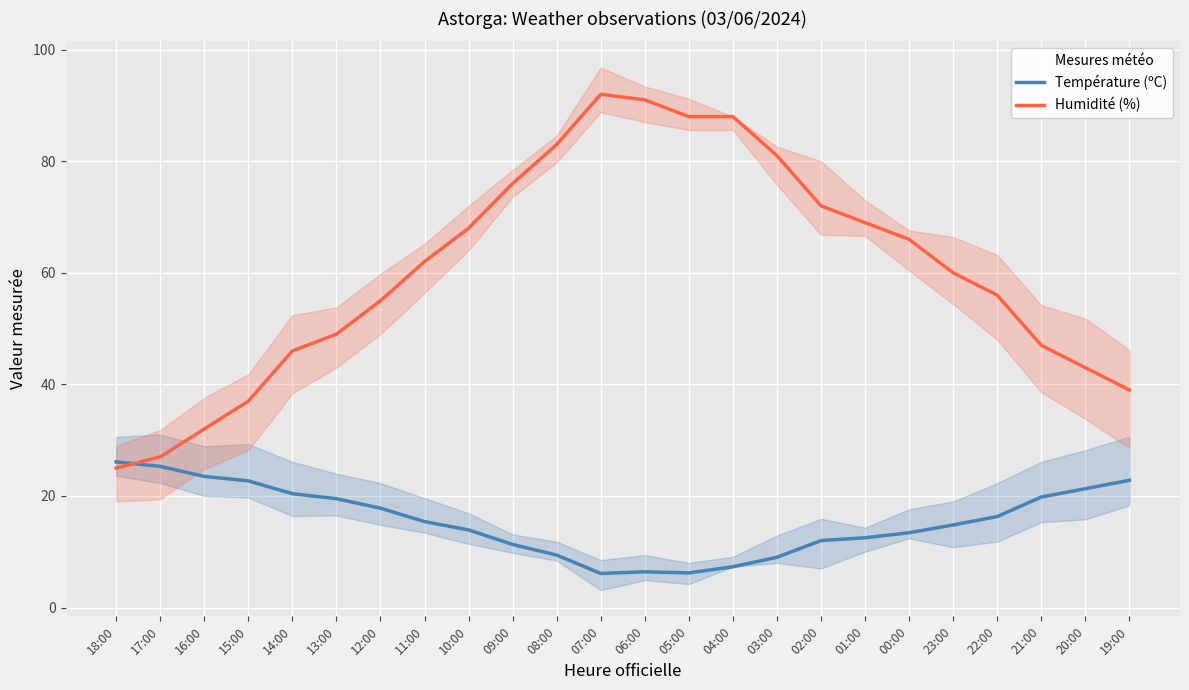

What is the total value across all series at 08:00?

92.4